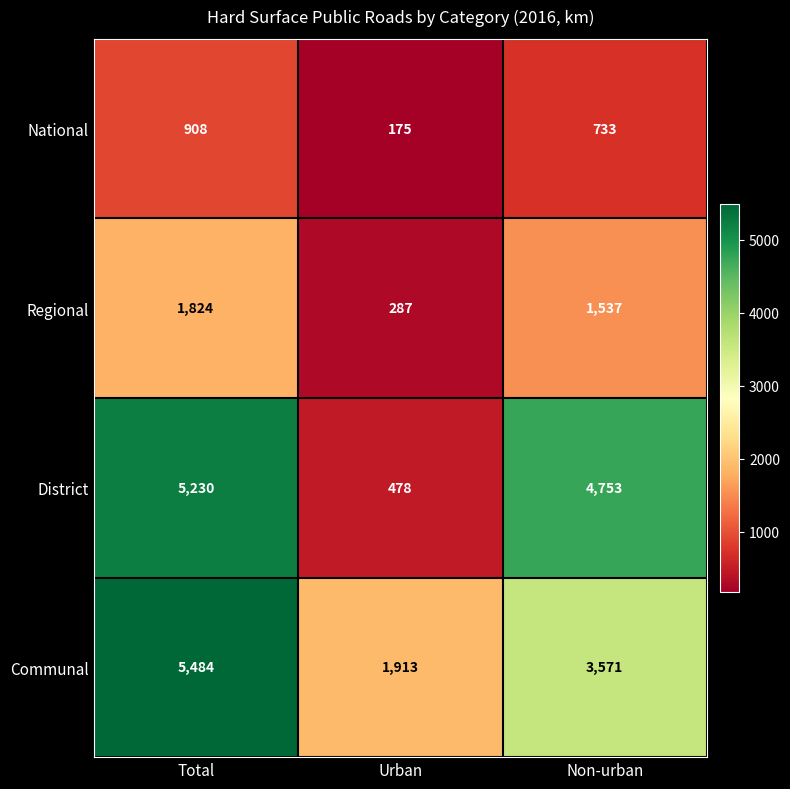

At which category does the chart reach its peak across all series?

Total